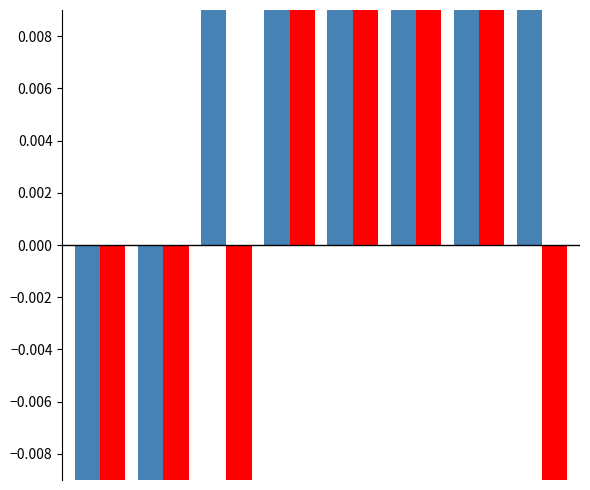

At how many categories does at least one series exceed 0?

6